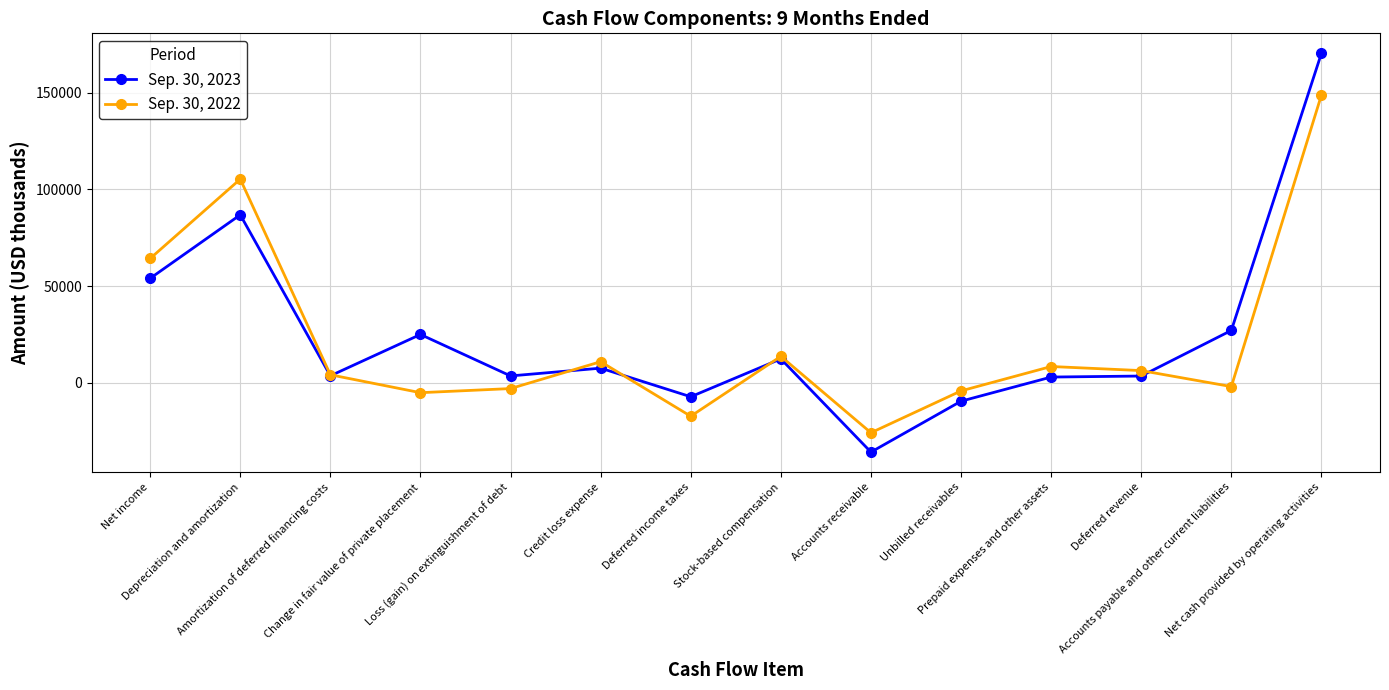

What is the greatest value displayed?

170371